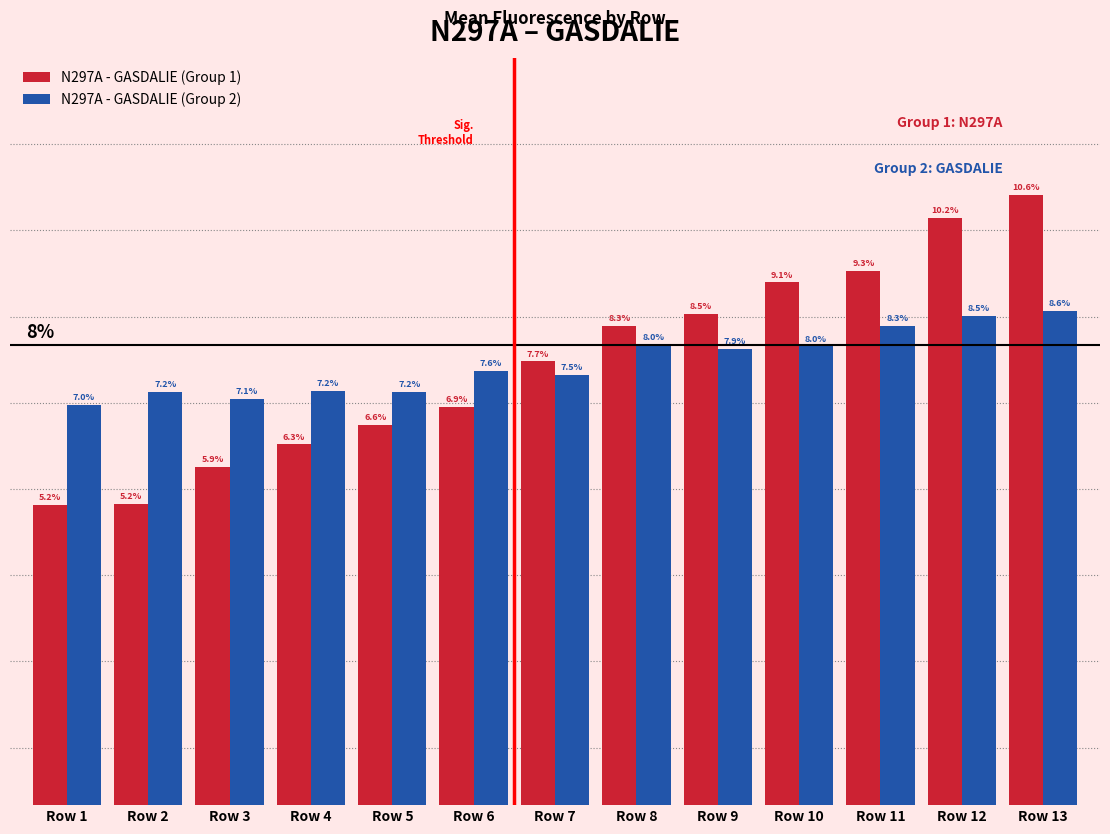

At which label is N297A - GASDALIE (Group 1) closest to 7?

Row 6